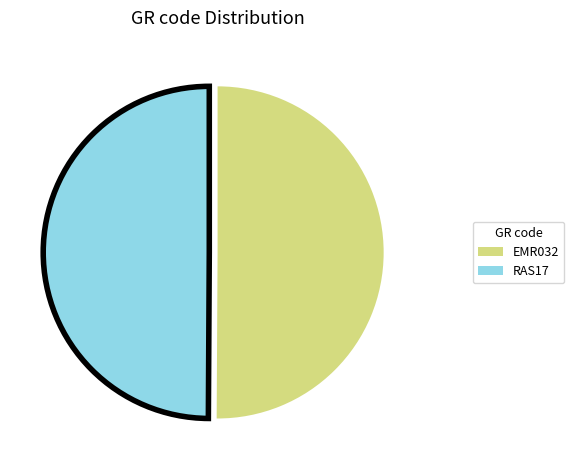

Is the sum of EMR032 and RAS17 greater than half?

Yes